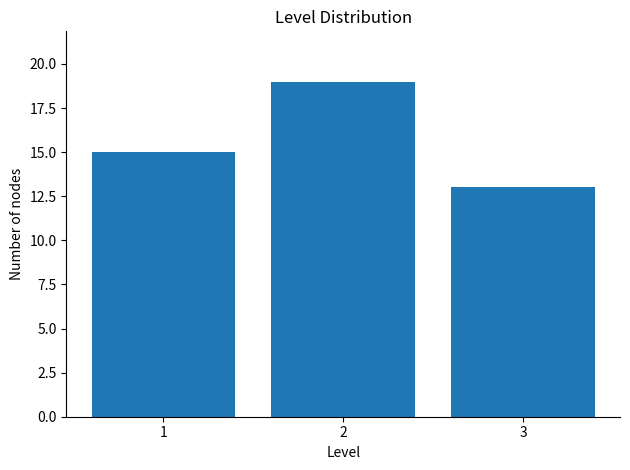

Reading left to right, what are all the values shown in this chart?

15	19	13